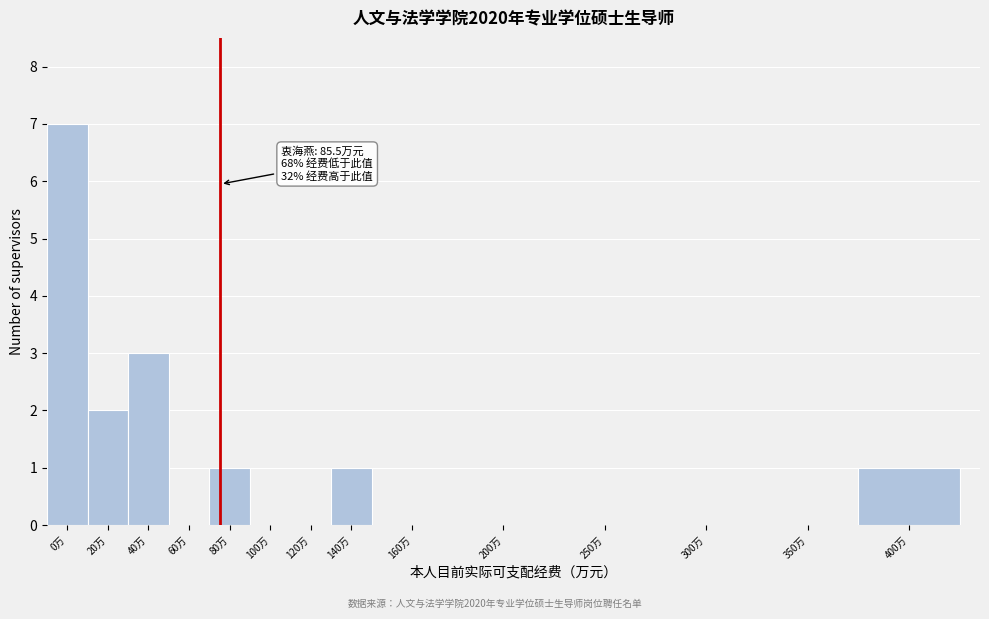

Reading left to right, transcribe all the data shown in this chart.

0万=7	20万=2	40万=3	60万=0	80万=1	100万=0	120万=0	140万=1	160万=0	200万=0	250万=0	300万=0	350万=0	400万=1